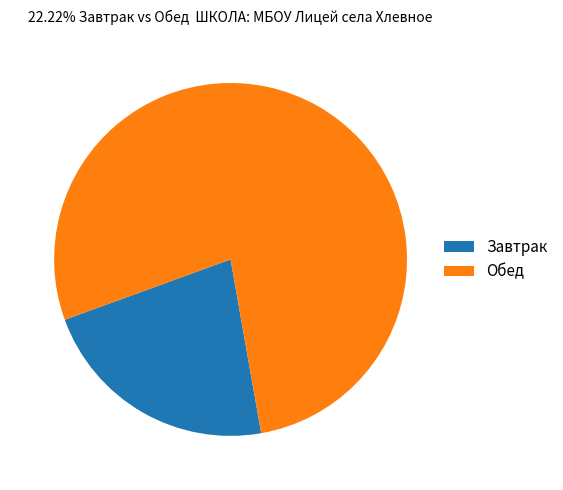

Approximately how many times larger is the value at Обед compared to Завтрак?

3.5